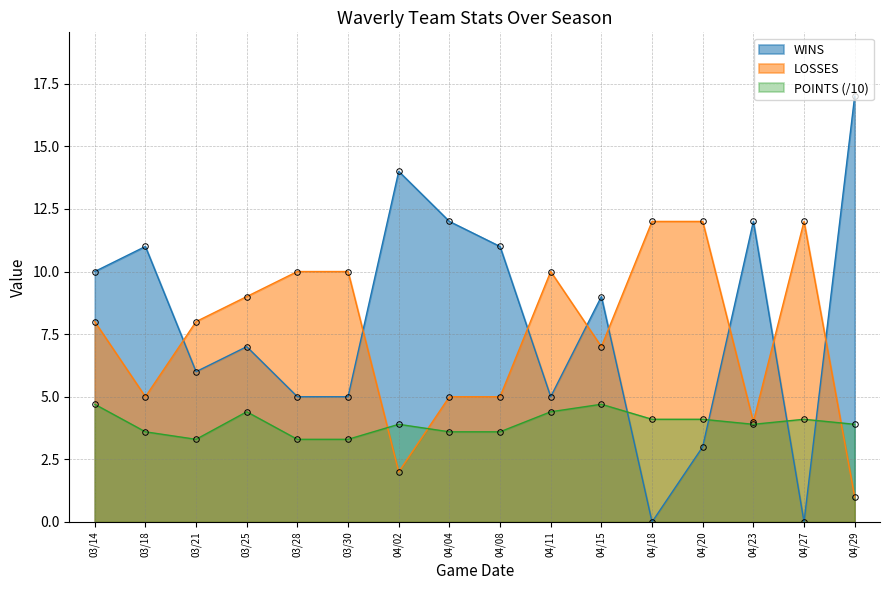

What is the average value of the LOSSES series?

7.5